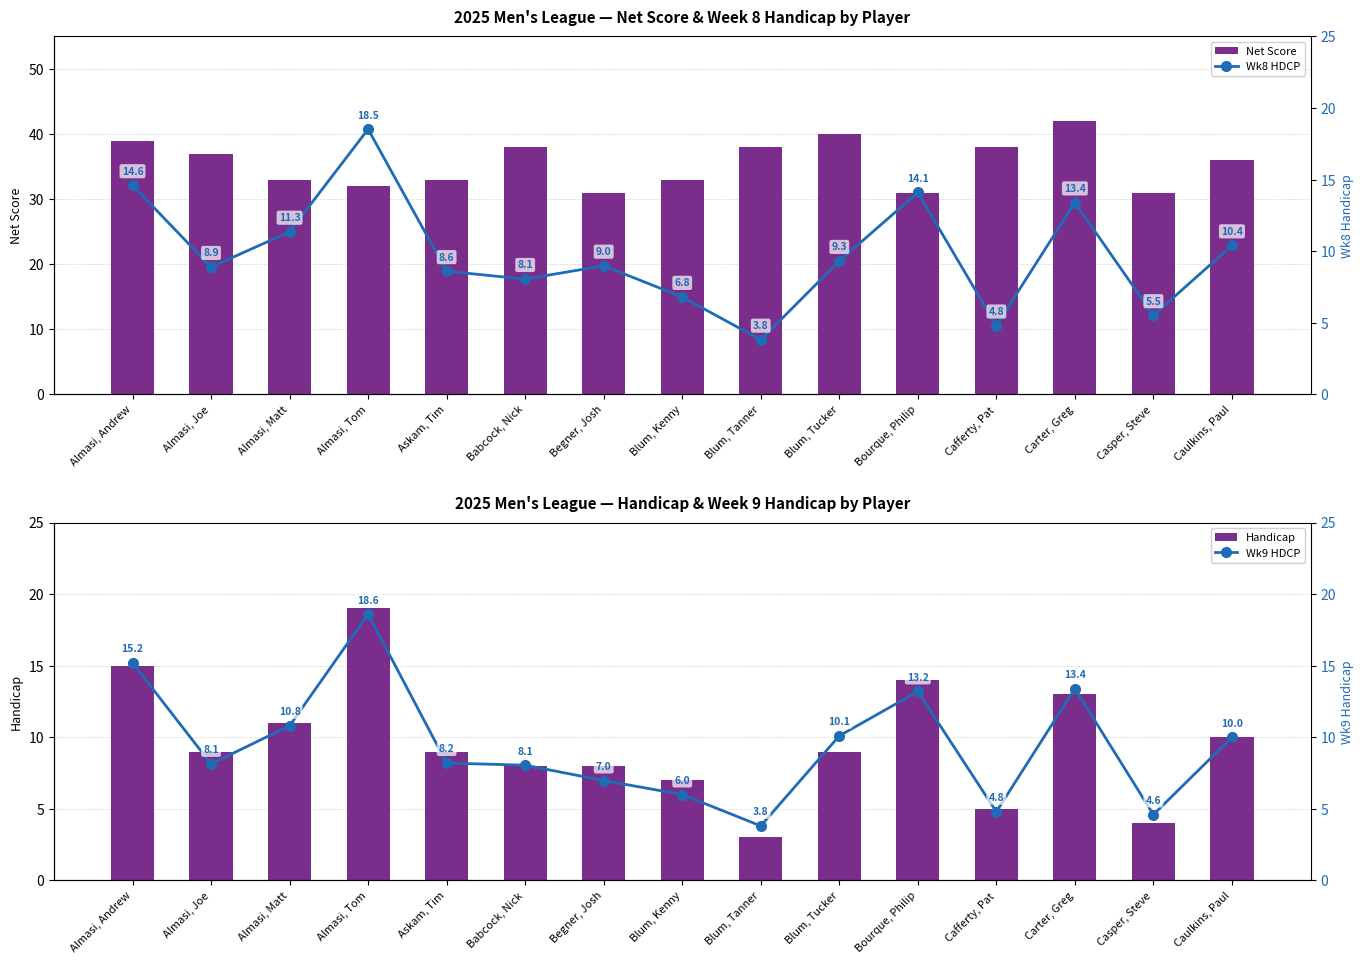

True or false: Handicap has a value of 11.0 at Almasi, Matt.

True